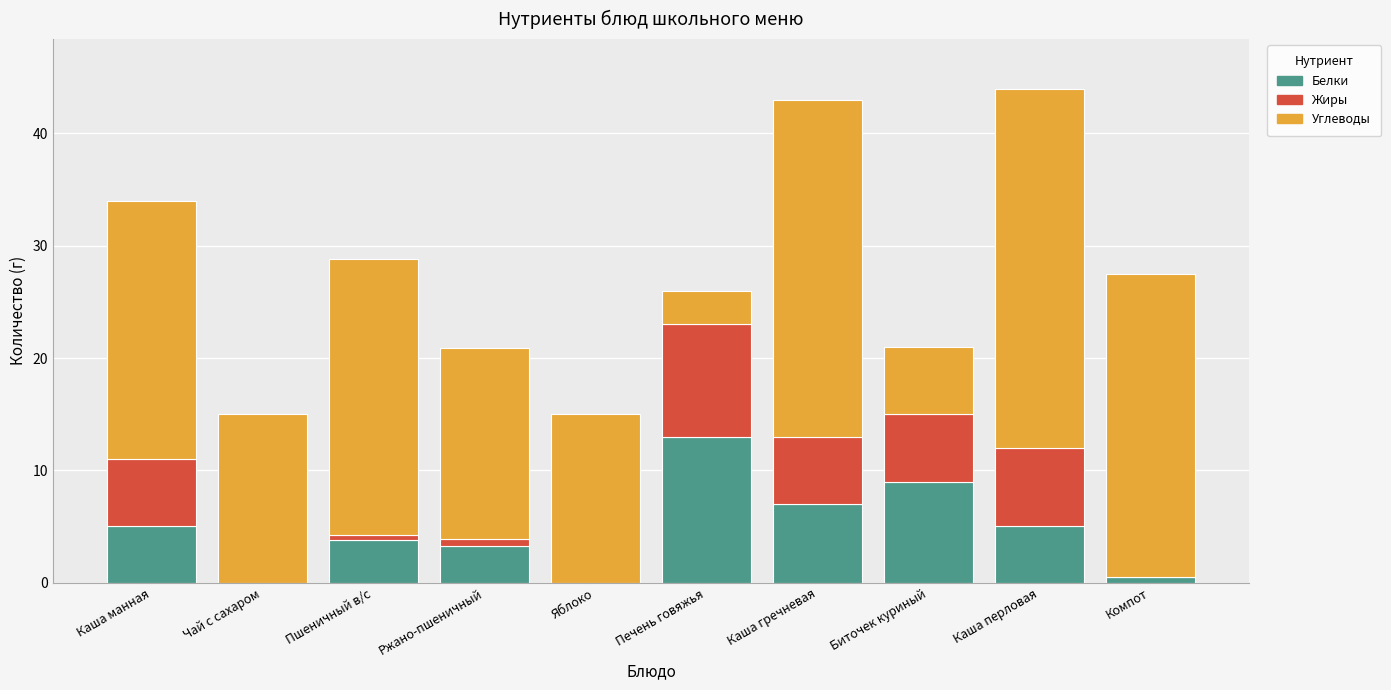

True or false: Белки has a value of 3.3 at Ржано-пшеничный.

True